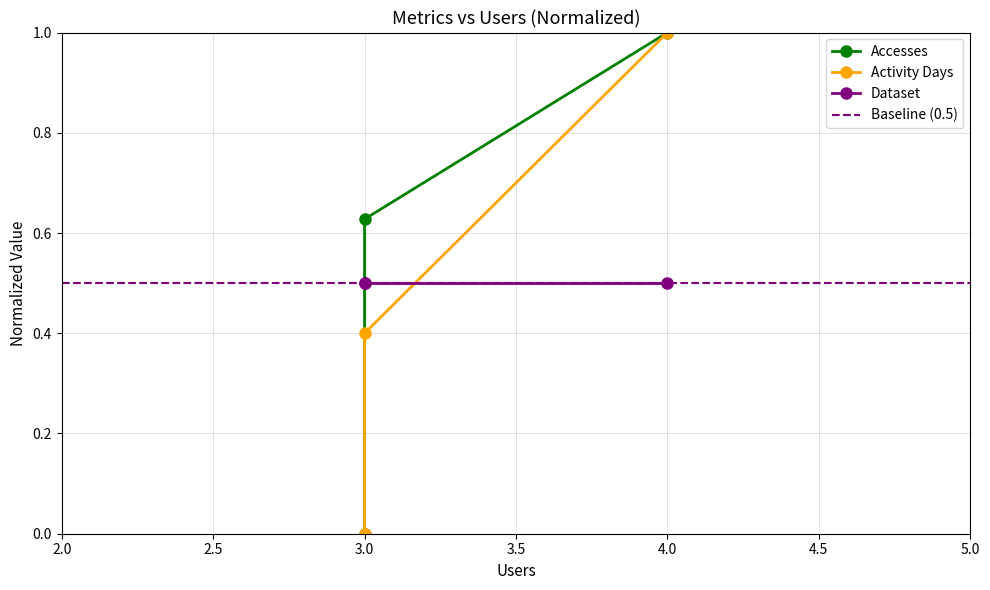

Is this an area chart (filled region under the line)?

No